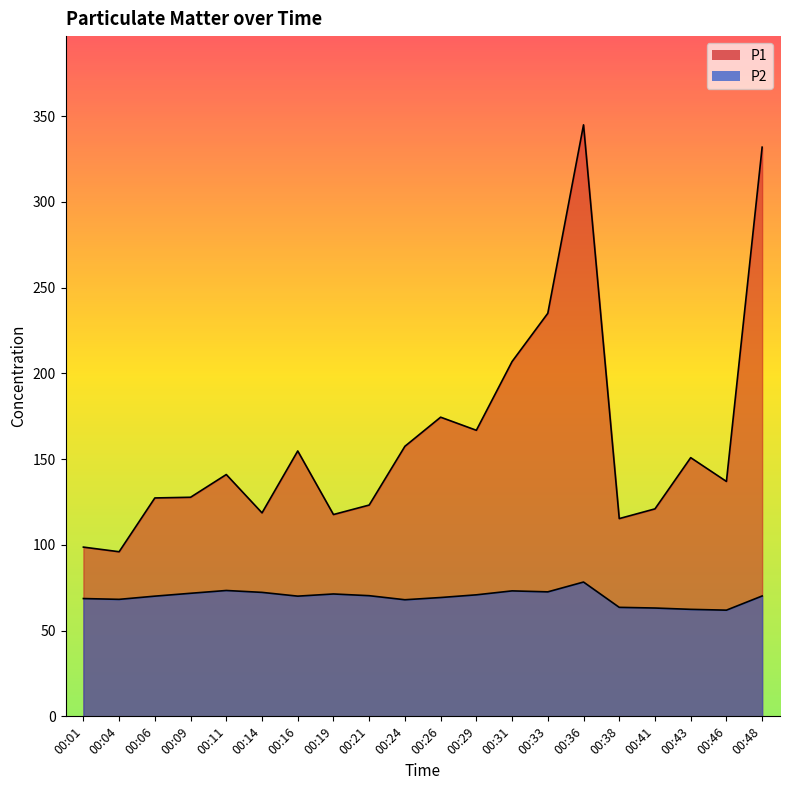

Rank the series by their maximum value, from lowest to highest.

P2, P1